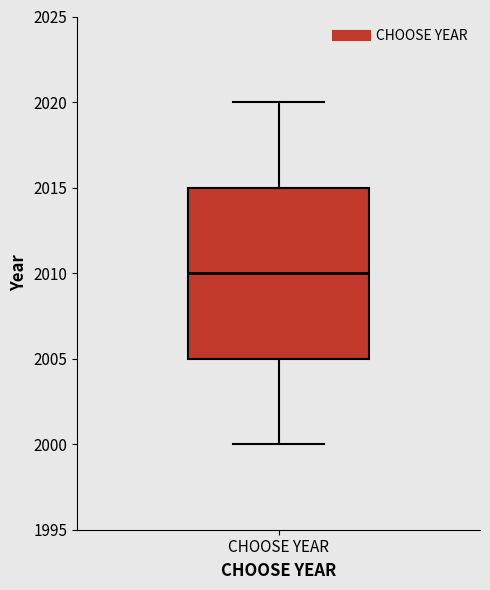

Read this box plot against the y-axis: the position of the median line, the range covered by the box, and the ends of both whiskers. The values are not printed on the chart, so give them approximately, as read against the axis.

median 2010, box 2005 to 2015, whiskers 2000 to 2020